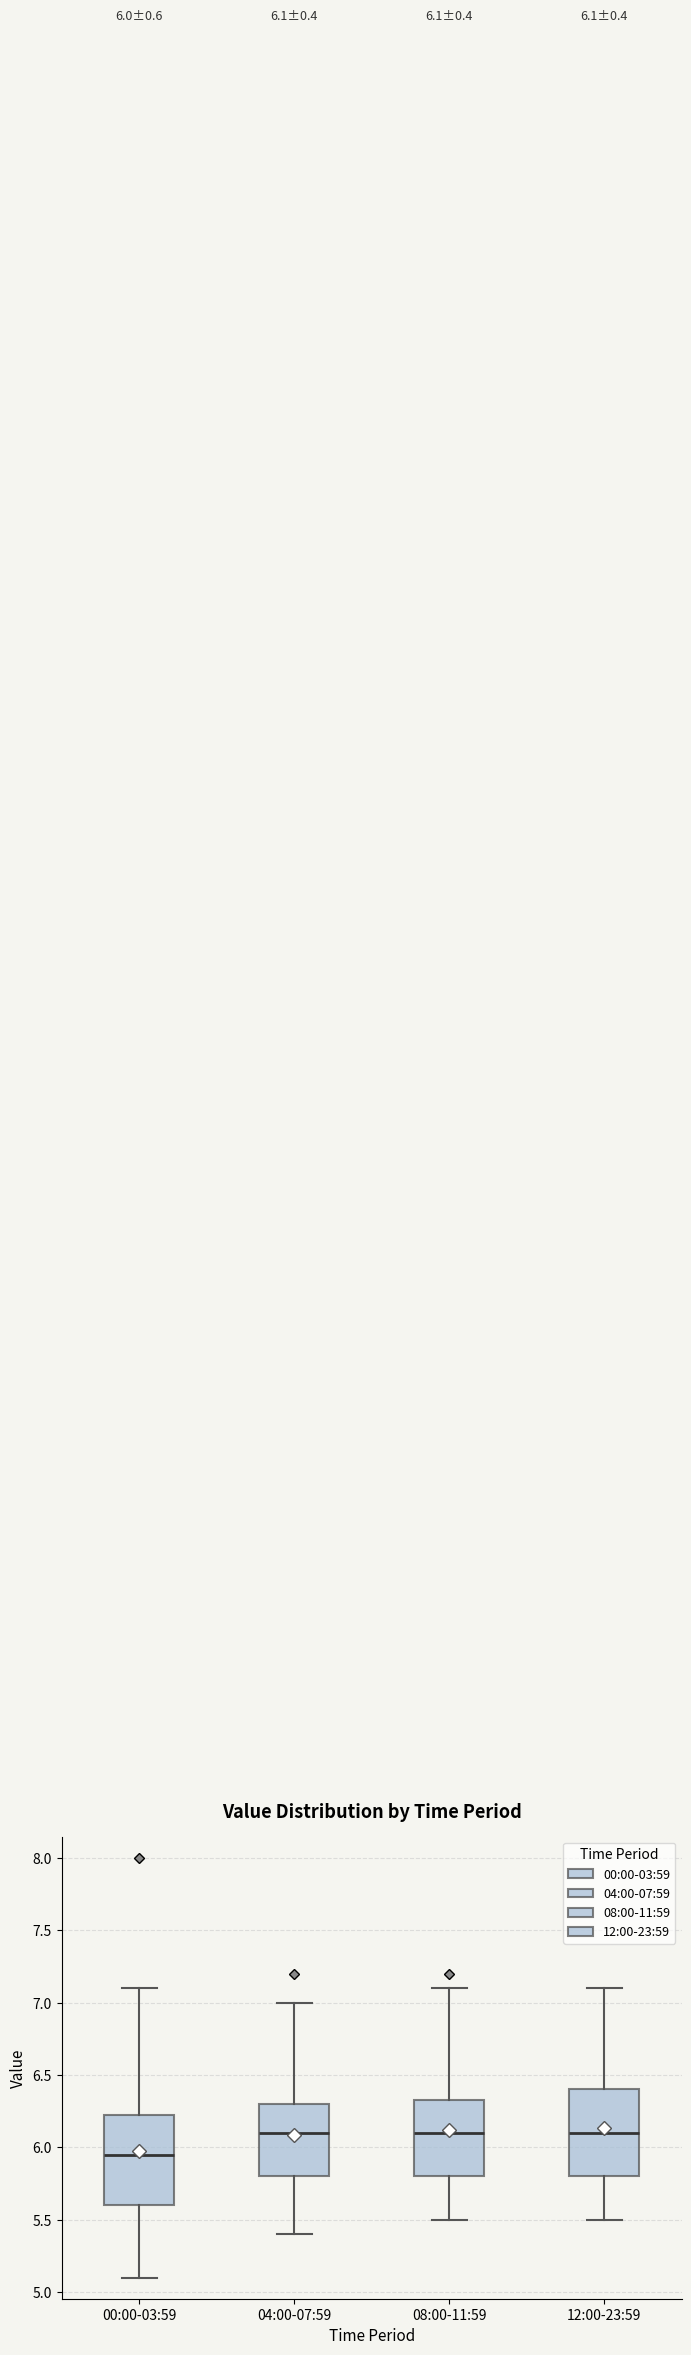

Which box's median line is the lowest?

00:00-03:59